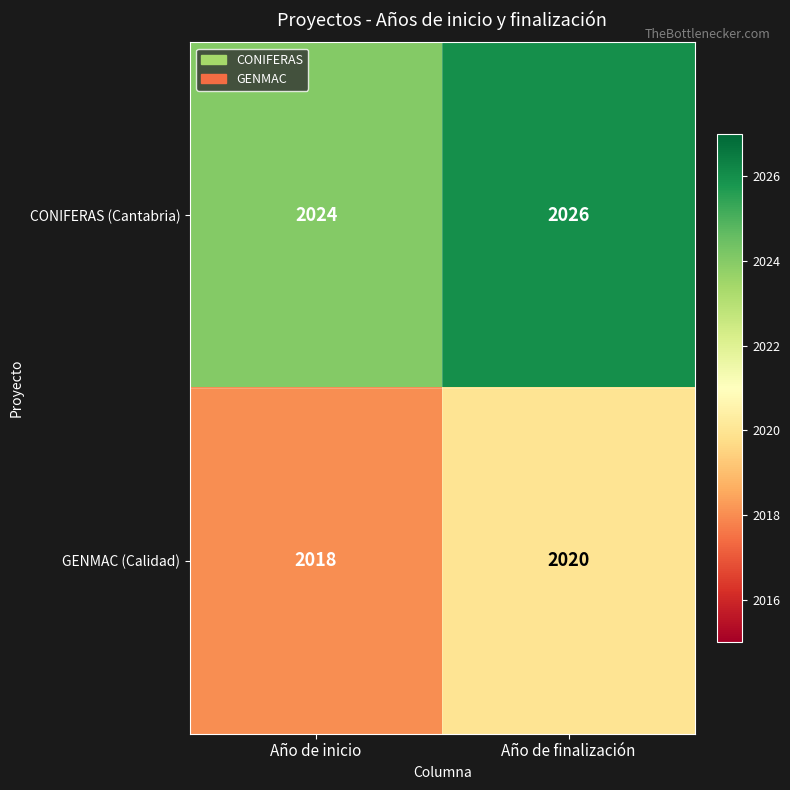

At how many categories does at least one series exceed 2021?

2